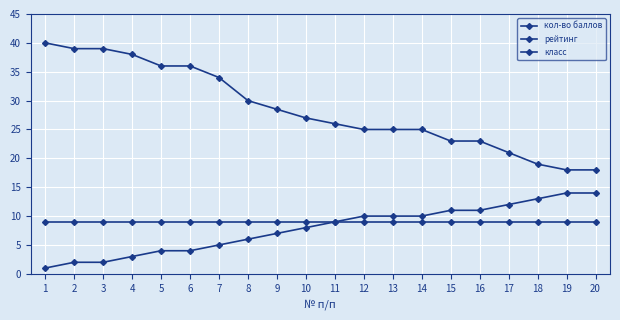

Where is кол-во баллов nearest to the value 29?

9